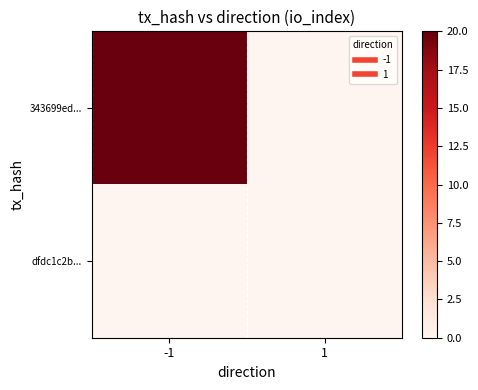

Rank the series by their average value, from highest to lowest.

343699ed..., dfdc1c2b...